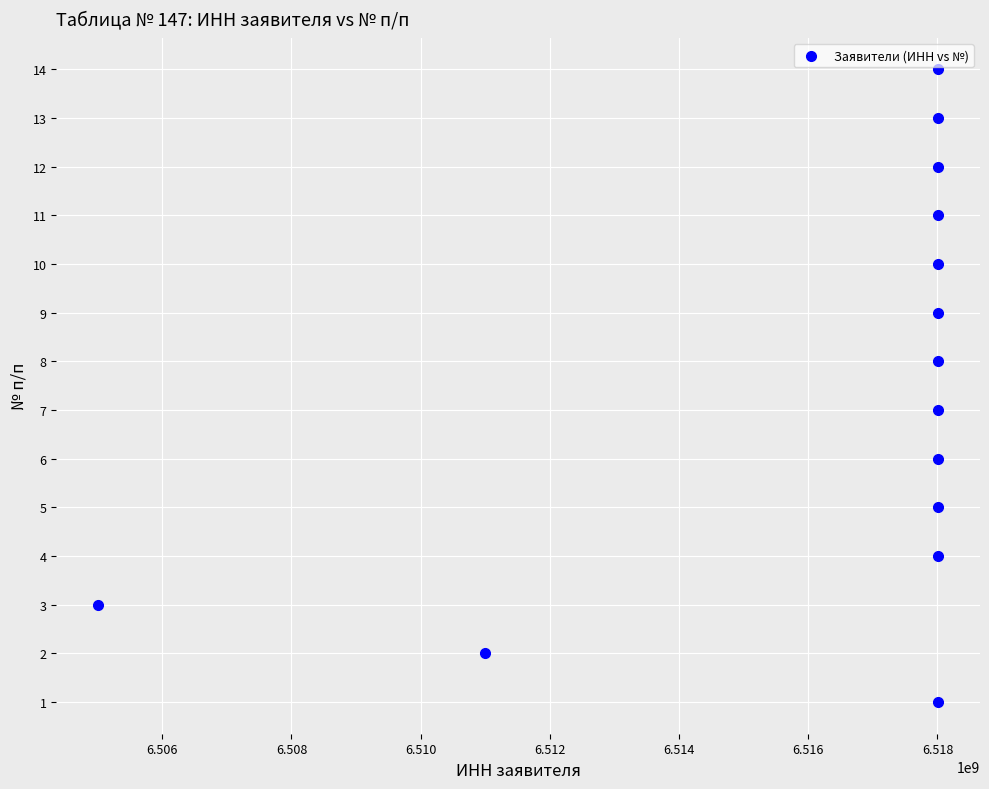

What is the range of X values (max minus min)?

12999648